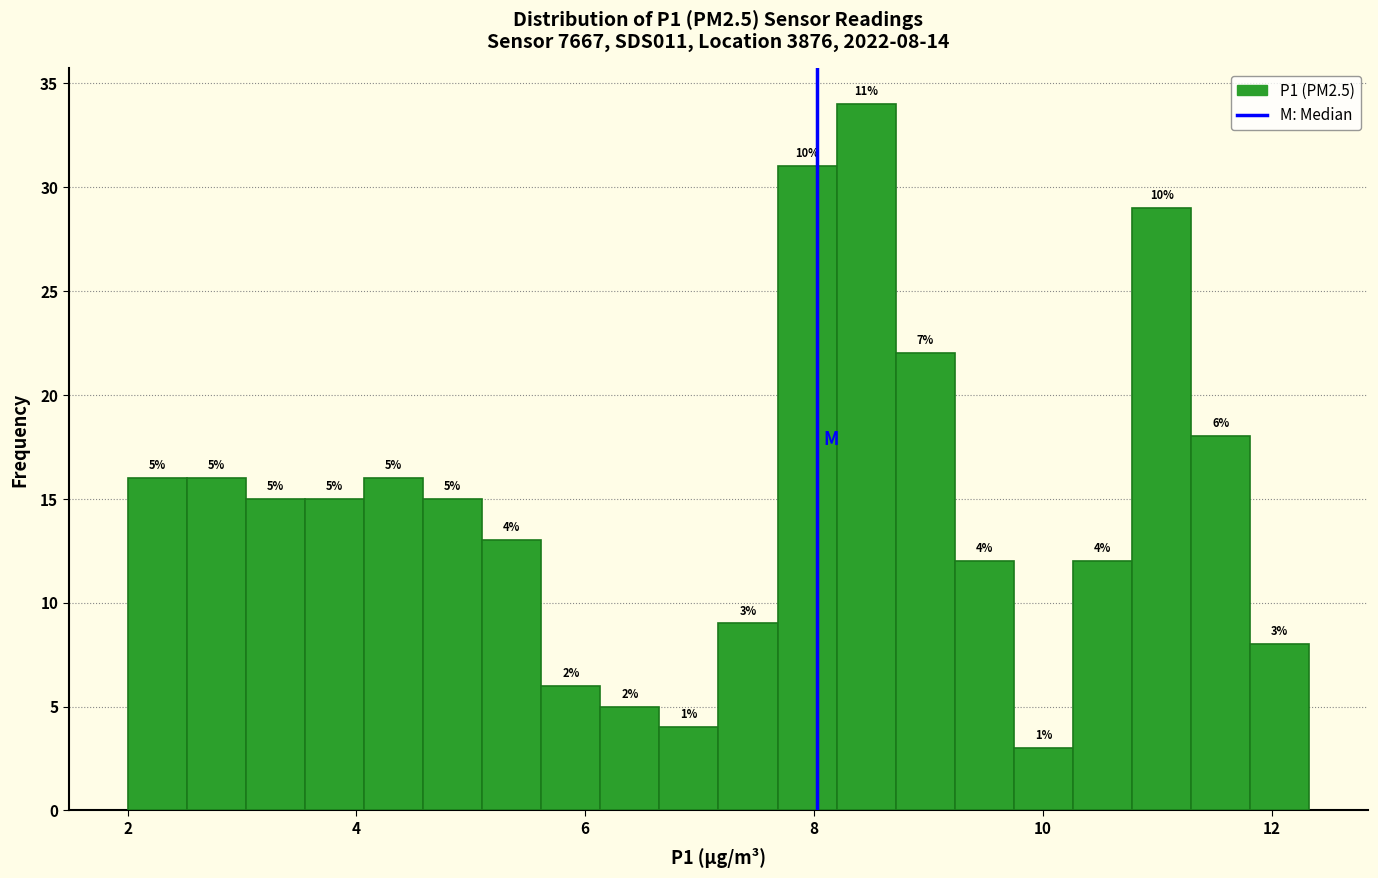

Read against the x-axis, roughly where is the centre of the tallest bar?

8.4